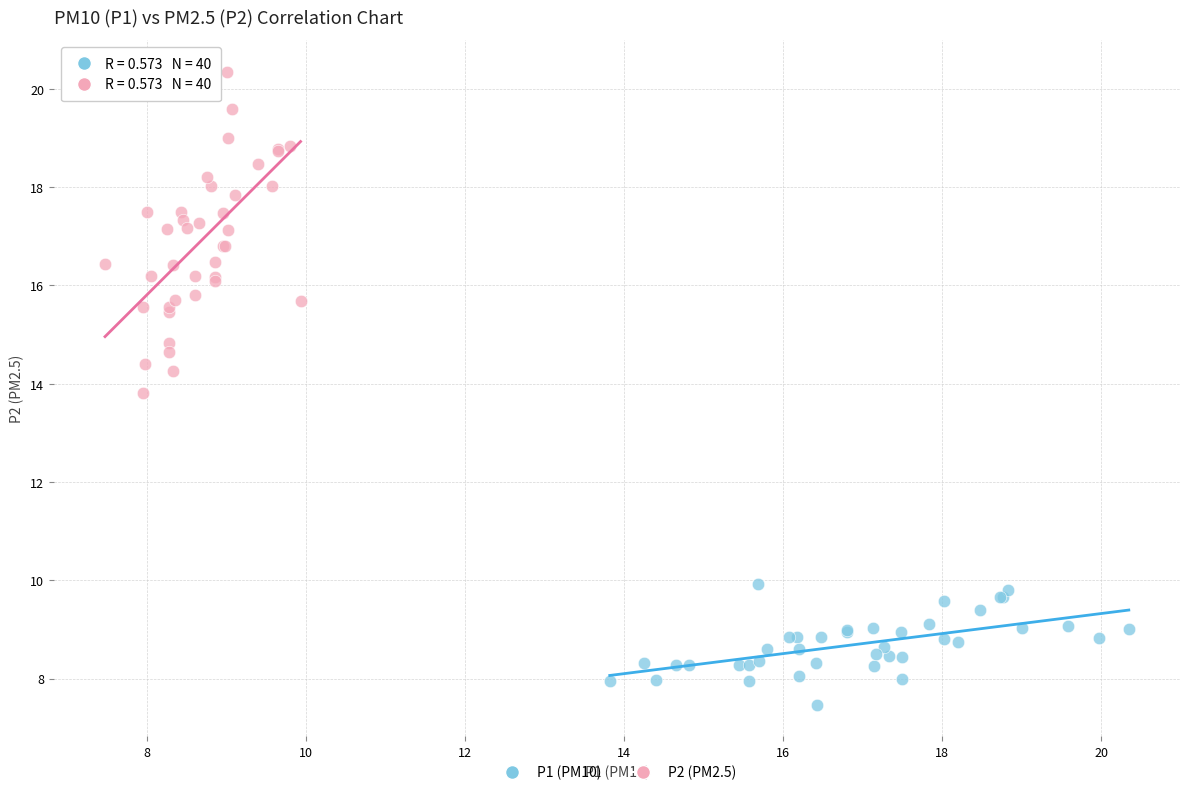

Which series contains the lowest Y value?

P1 (PM10)